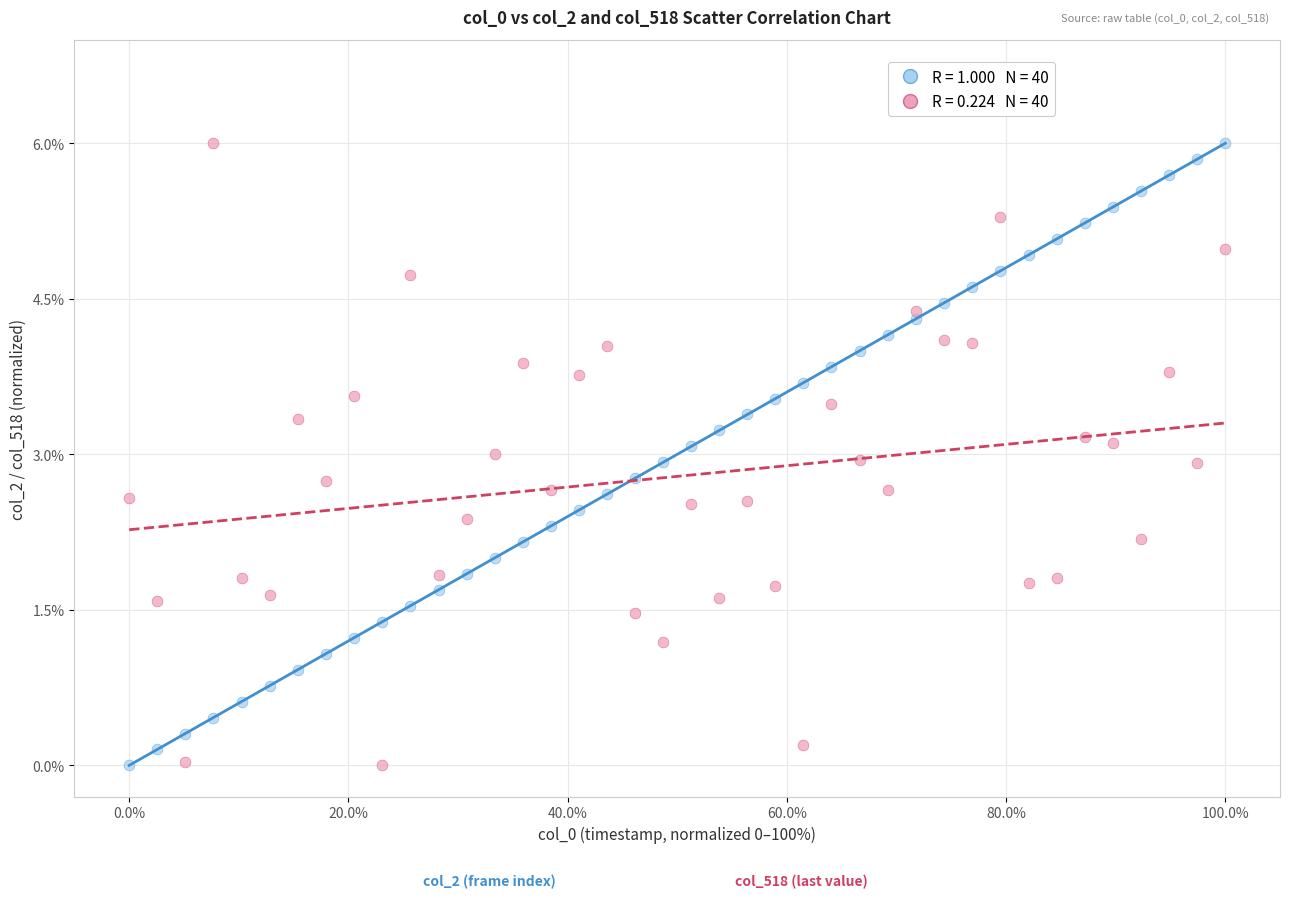

Across all data points, what is the range of Y values (max minus min)?

6.0